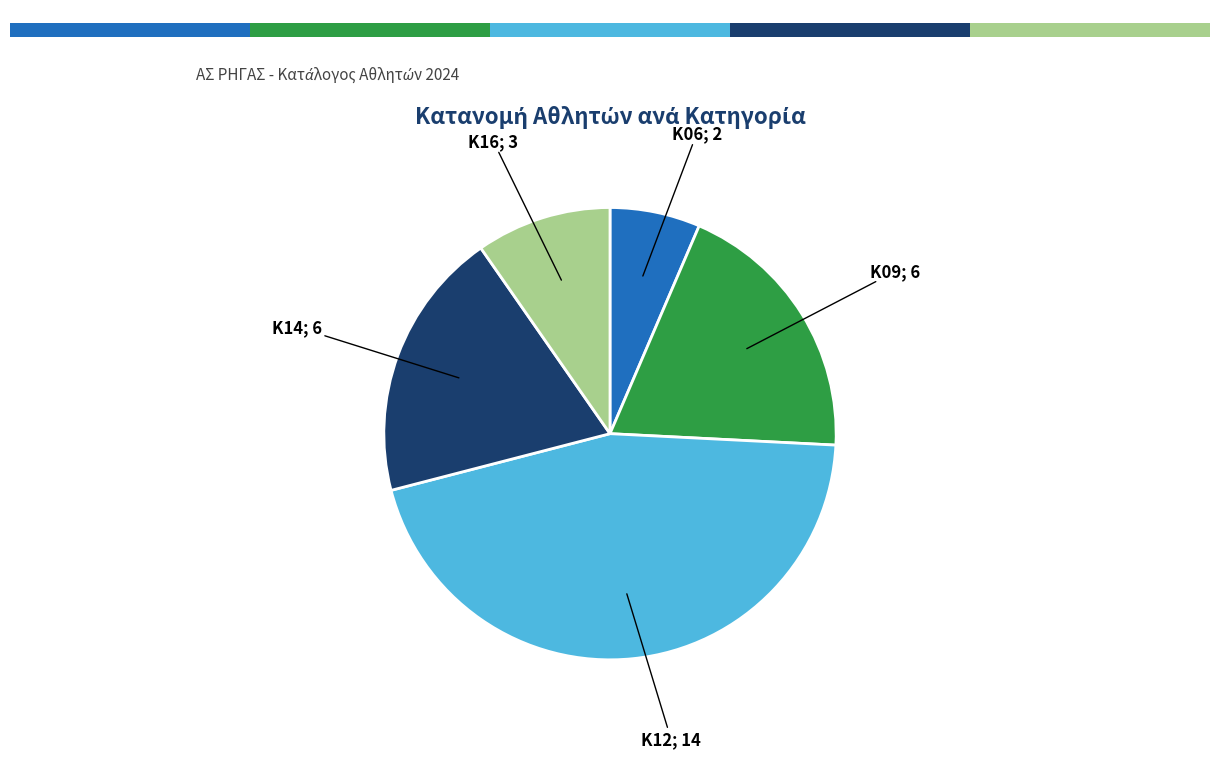

Count the number of slices in the pie.

5